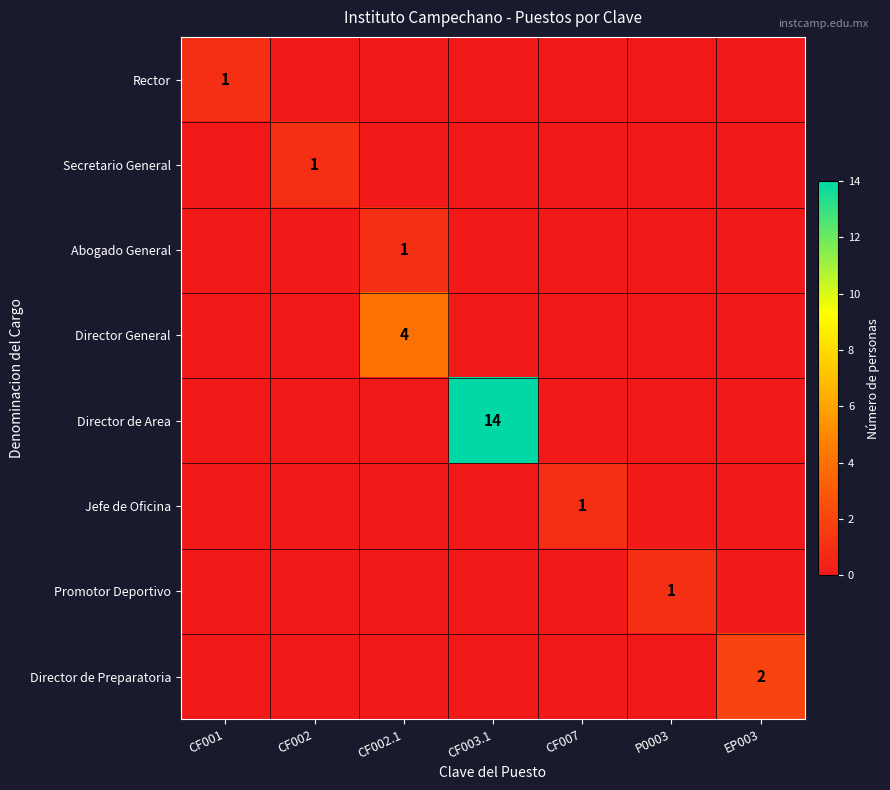

What is the difference between the highest and lowest values at EP003?

2